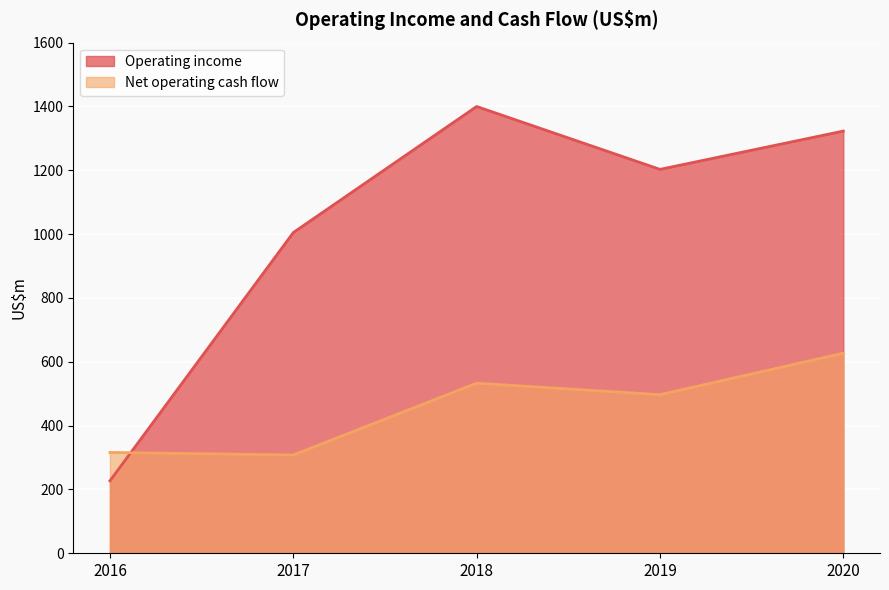

What is the difference between the maximum and minimum values in the Operating income series?

1173